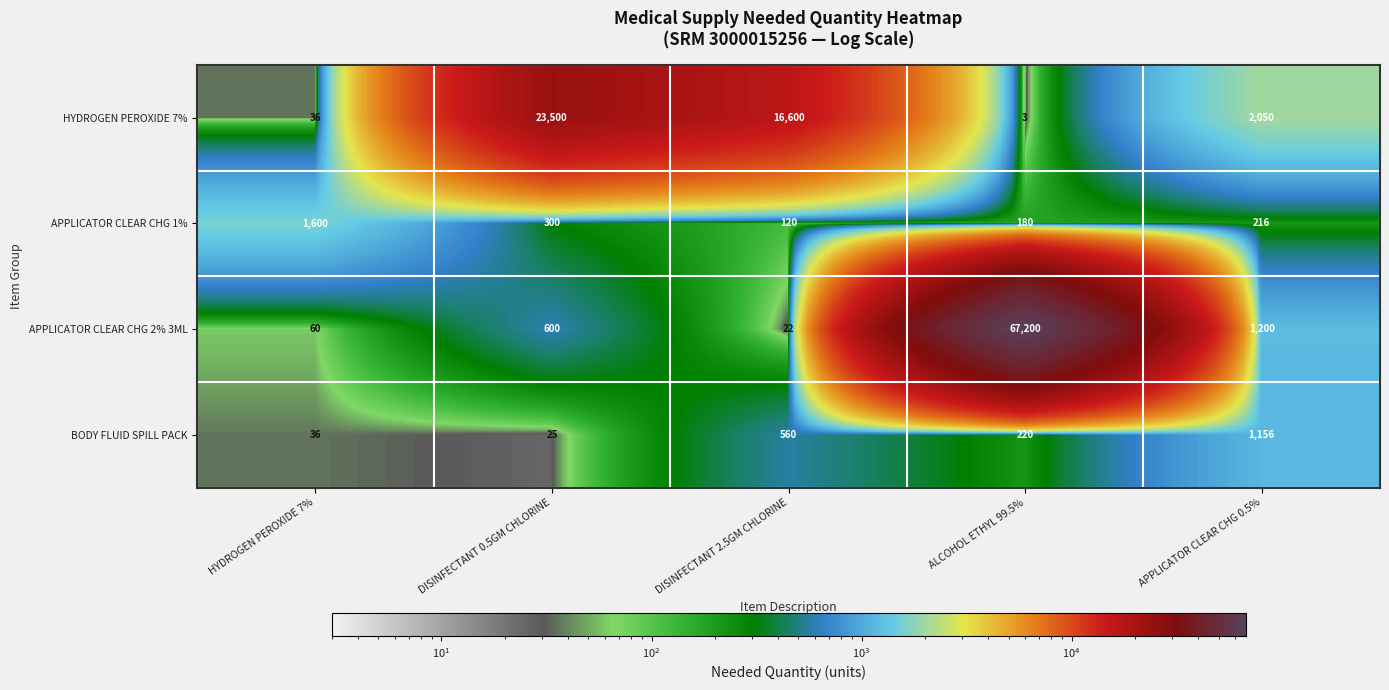

What is the sum of all APPLICATOR CLEAR CHG 2% 3ML values?

69082